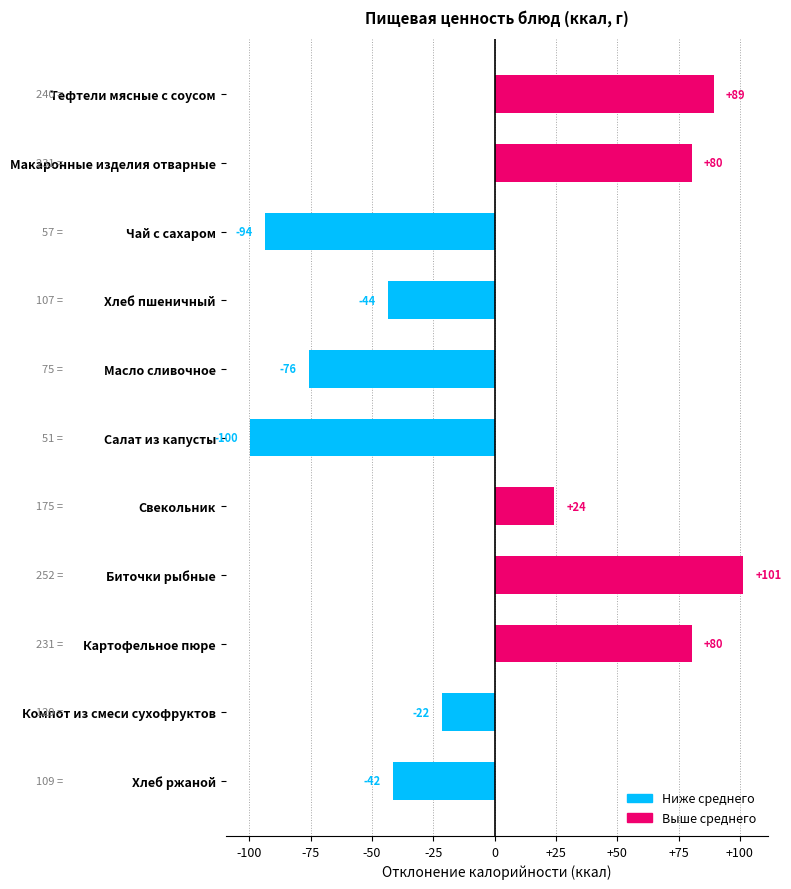

Which has a higher value, Тефтели мясные с соусом or Картофельное пюре?

Тефтели мясные с соусом